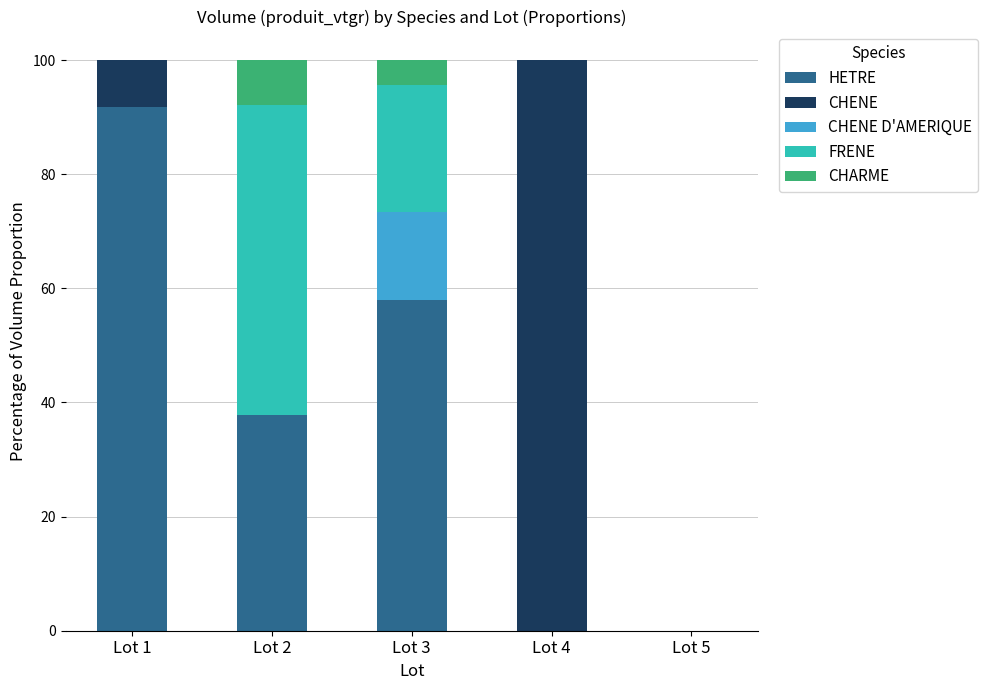

What are all the series names shown in the legend?

HETRE, CHENE, CHENE D'AMERIQUE, FRENE, CHARME